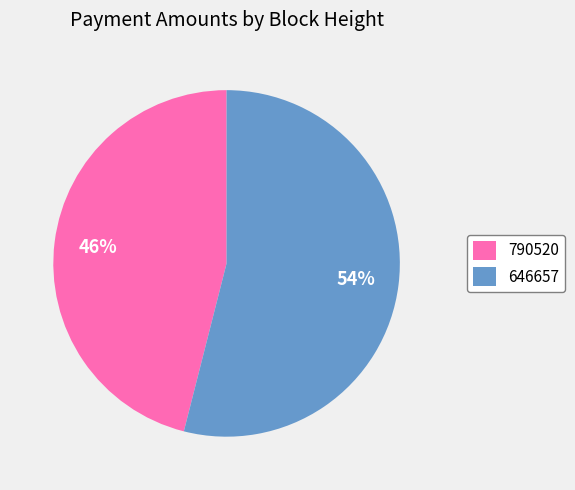

What percentage is the 646657 slice, to the nearest percent?

54%